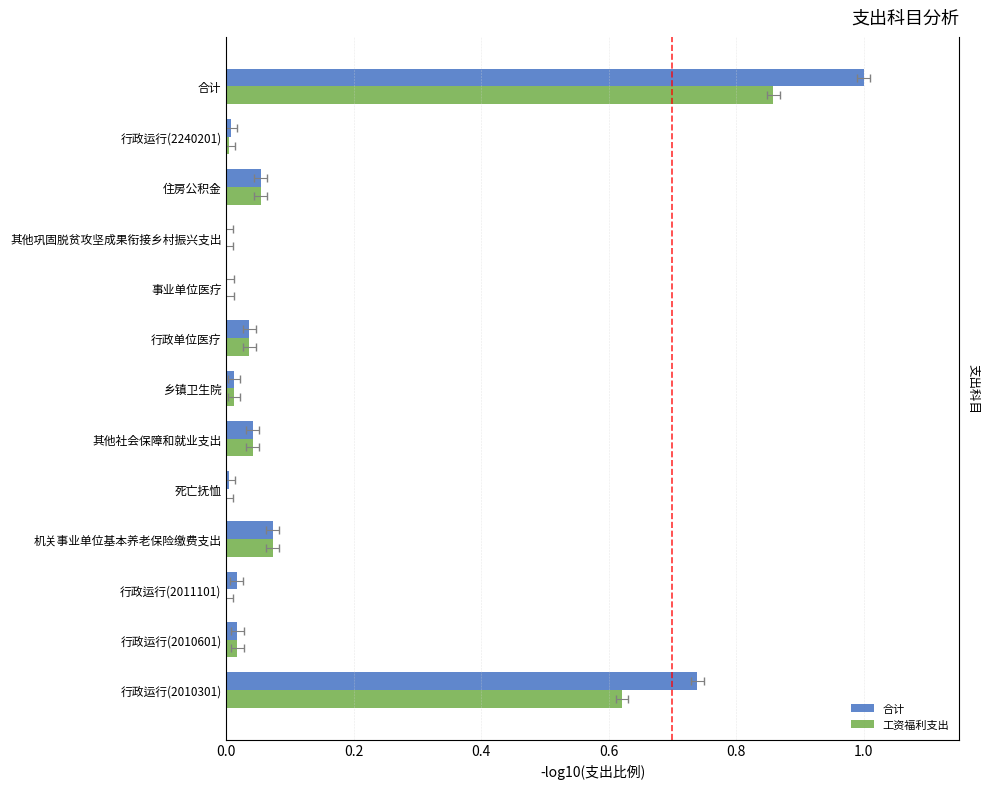

Does the chart contain any negative values?

No